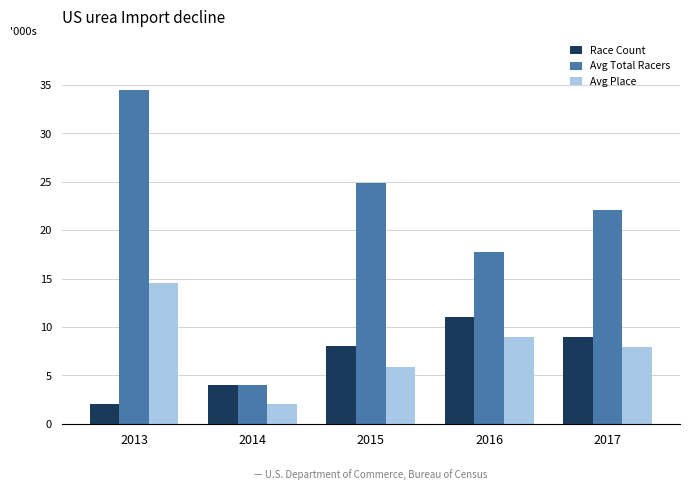

What is the maximum value shown in the chart?

34.5